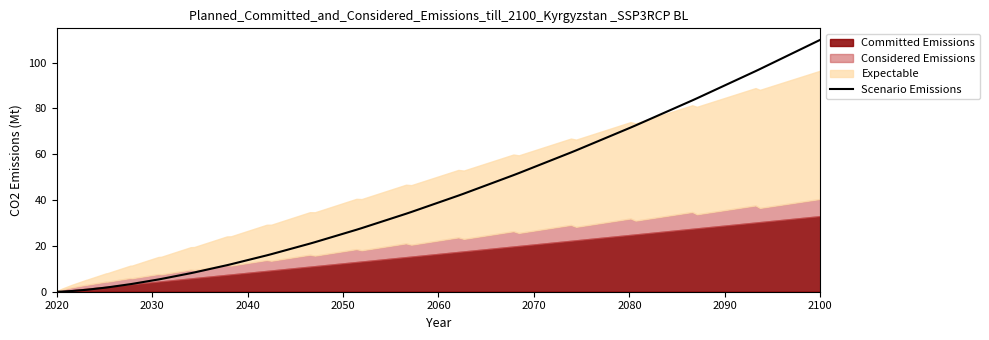

Which category has the highest value in the Scenario Emissions series?

2100